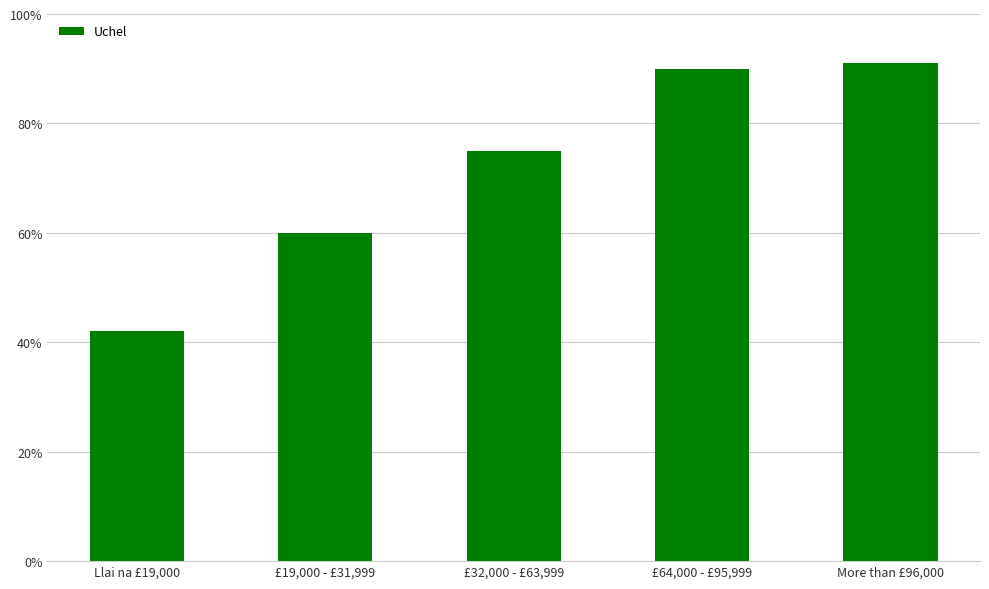

What is the average value?

72